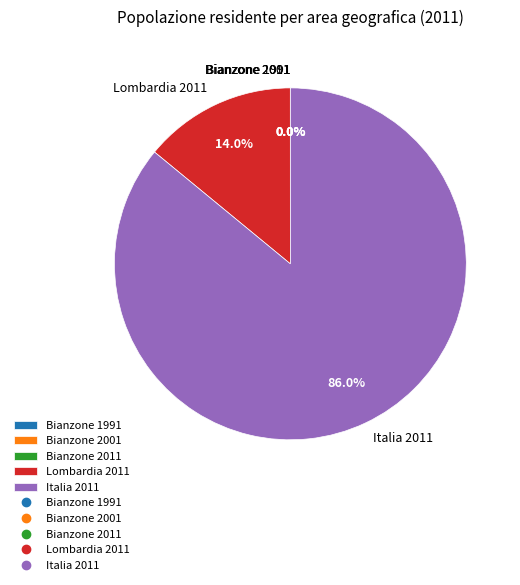

What is the largest slice in the pie chart?

Italia 2011